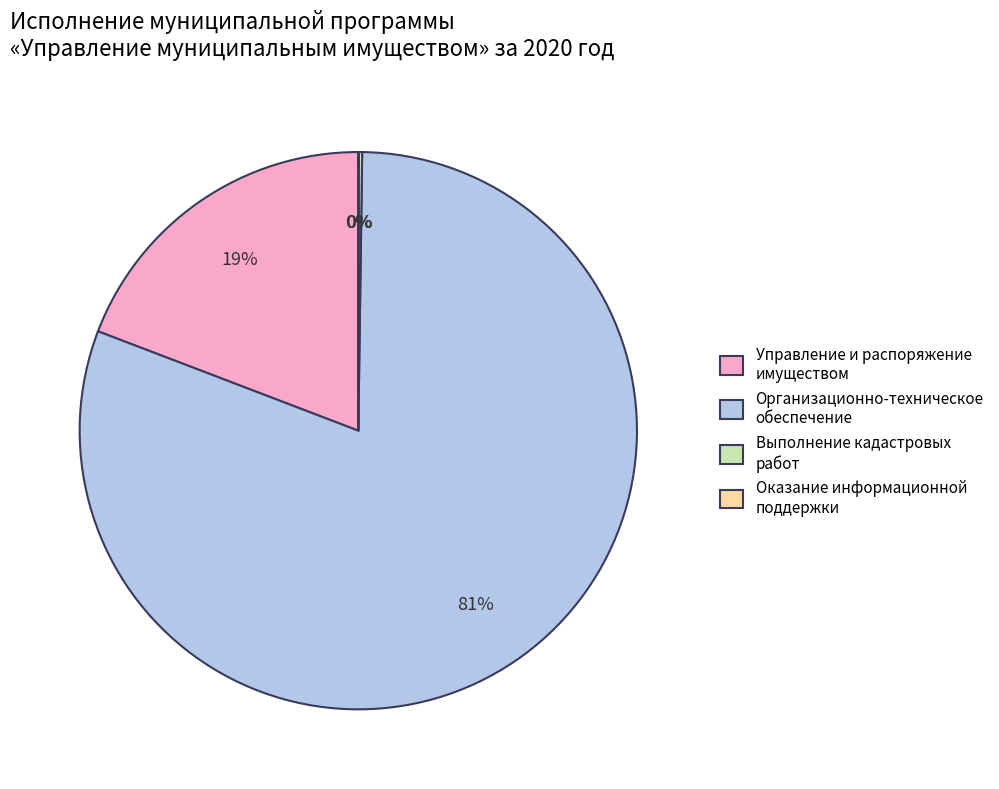

Does Организационно-техническое обеспечение represent more than half of the total?

Yes